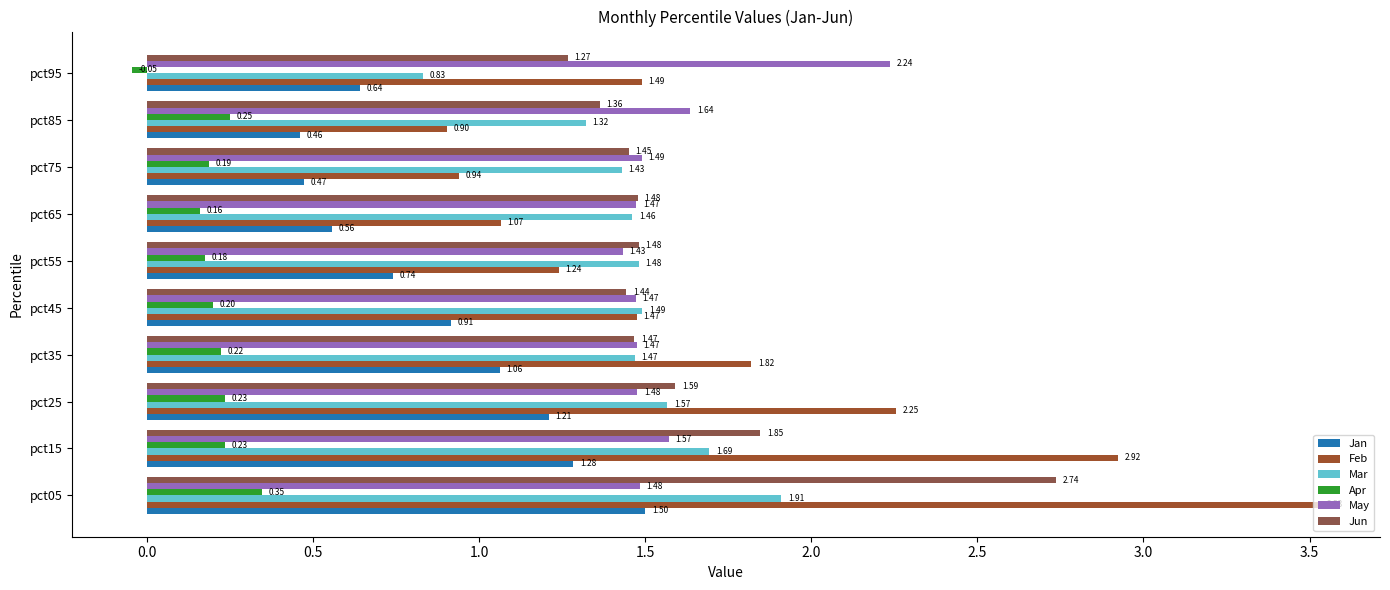

How many data points in Apr are less than 0?

1